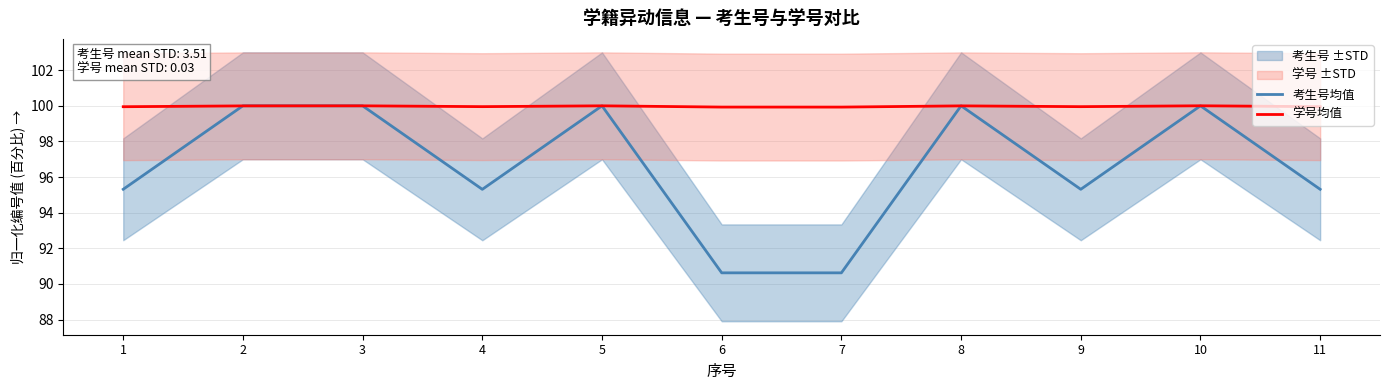

What is the sum of the 考生号均值 values at 10 and 6?

190.6